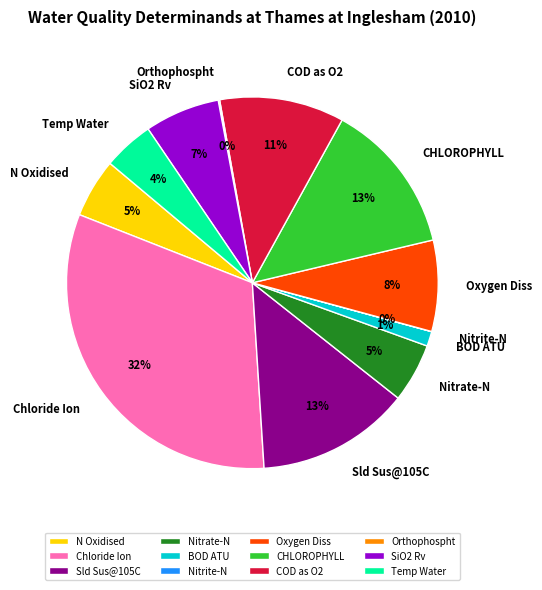

Between Sld Sus@105C and Nitrate-N, which is larger?

Sld Sus@105C